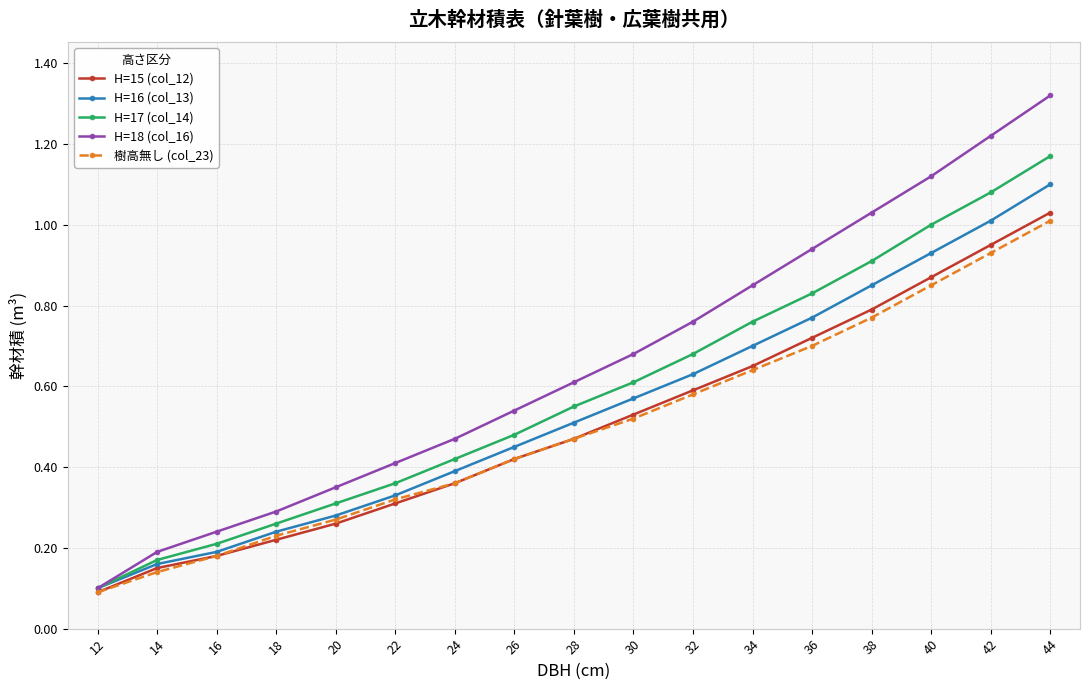

True or false: H=17 (col_14) has more than 2 interior local peaks.

False